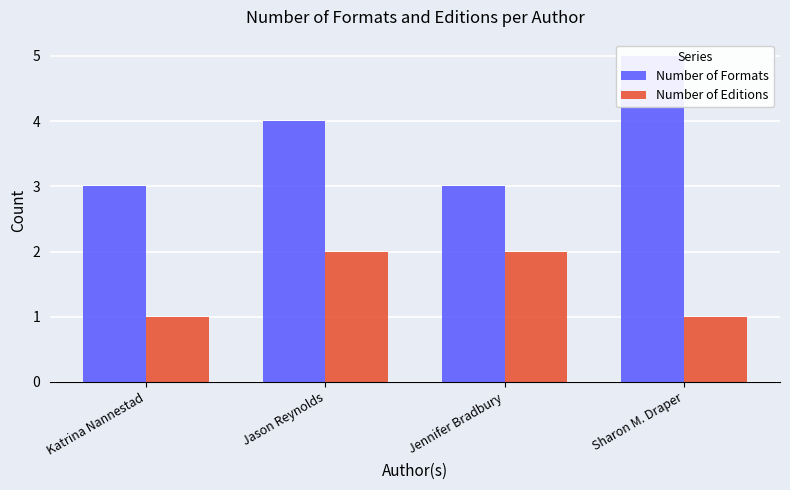

Rank the series by their average value, from highest to lowest.

Number of Formats, Number of Editions